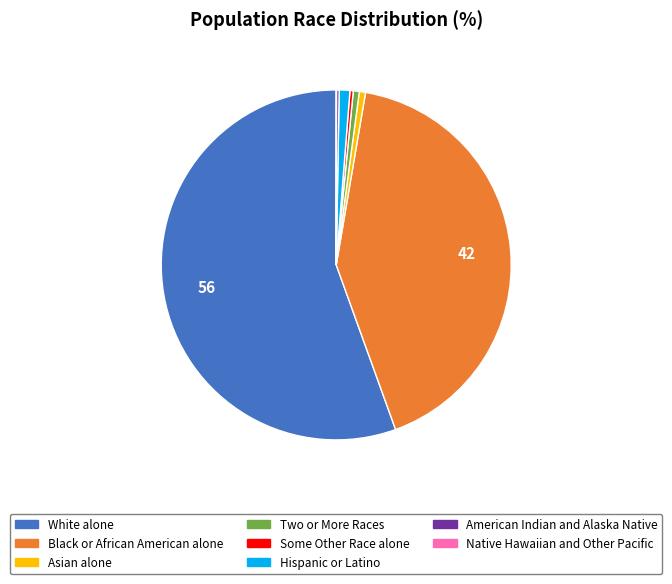

What is the largest slice in the pie chart?

White alone